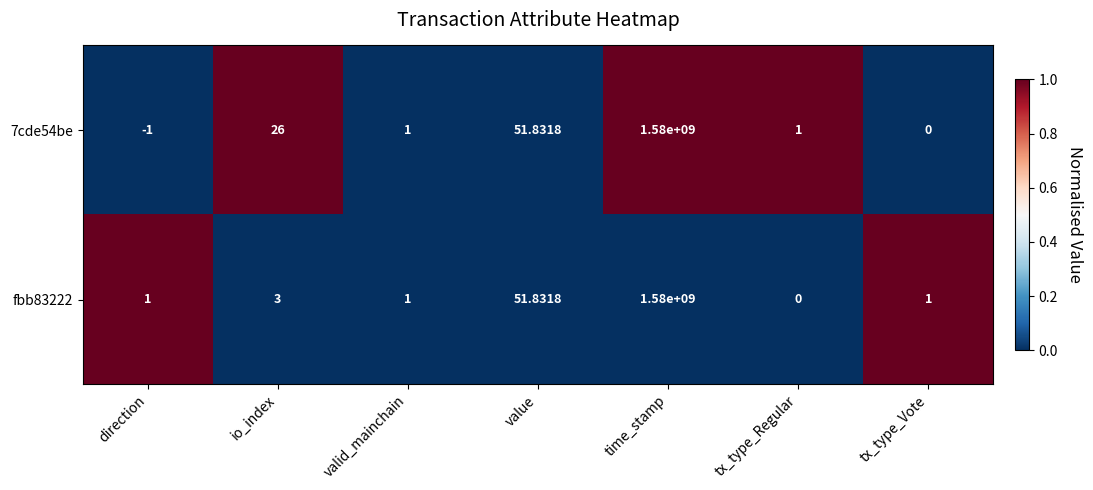

Which label corresponds to the smallest value in the chart?

direction